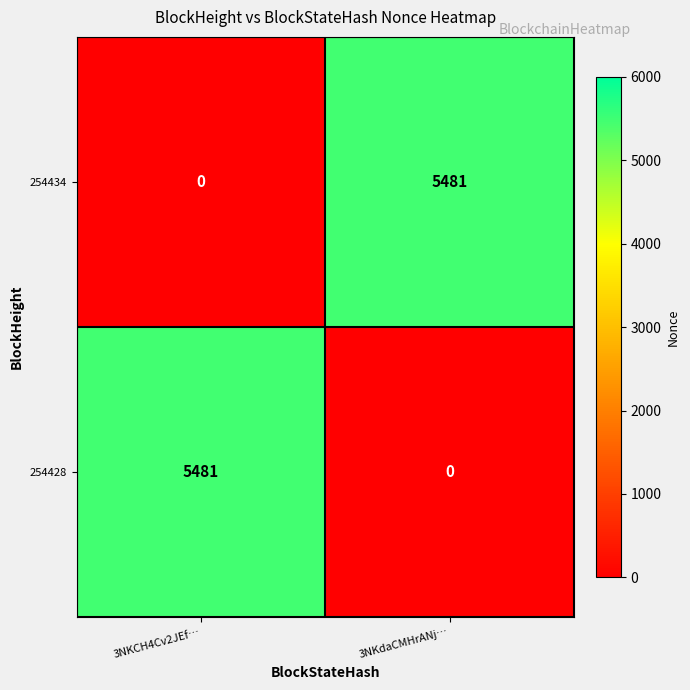

How many values in the 254428 series are below 5481?

1